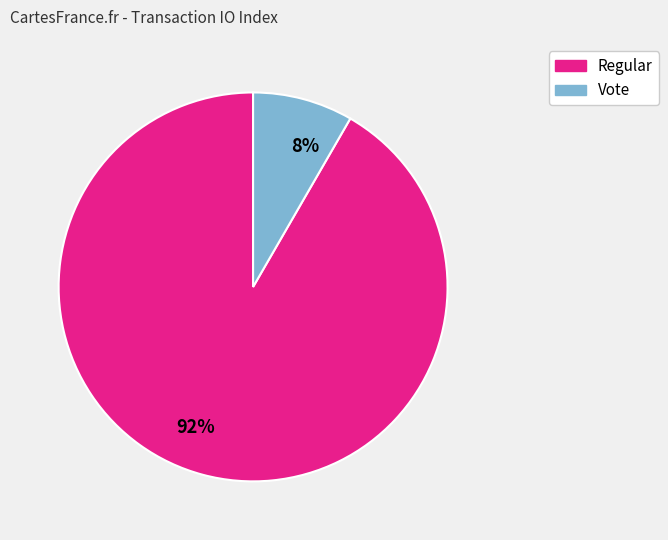

Which has a higher value, 92% or 8%?

92%